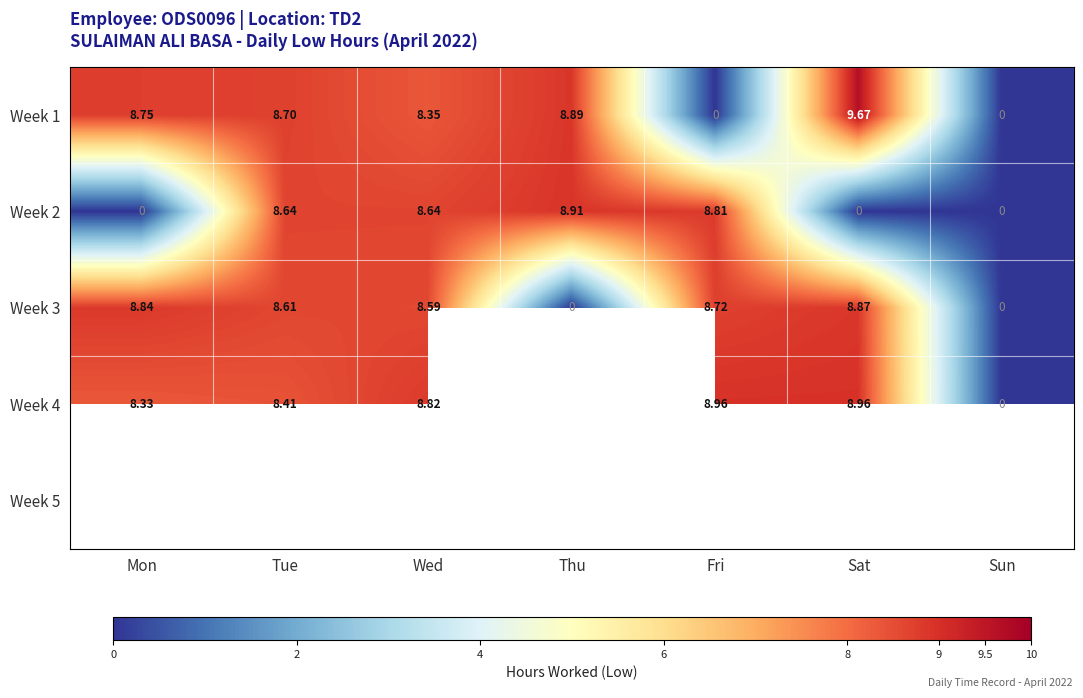

At which label does Week 3 first exceed 8?

Mon